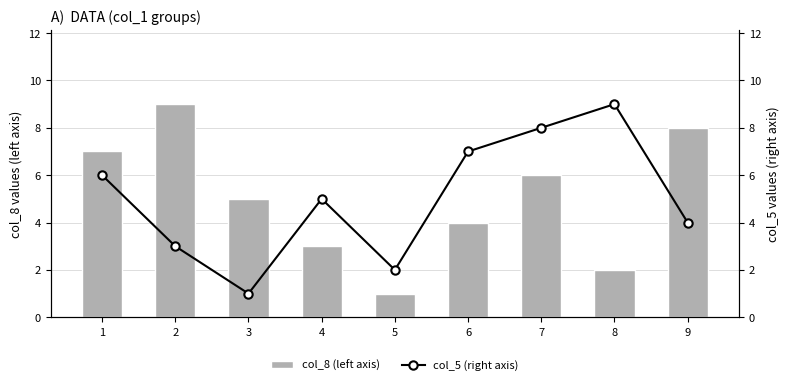

Reading left to right, extract all data points from this chart.

col_8 (left axis): 7	9	5	3	1	4	6	2	8
col_5 (right axis): 6	3	1	5	2	7	8	9	4